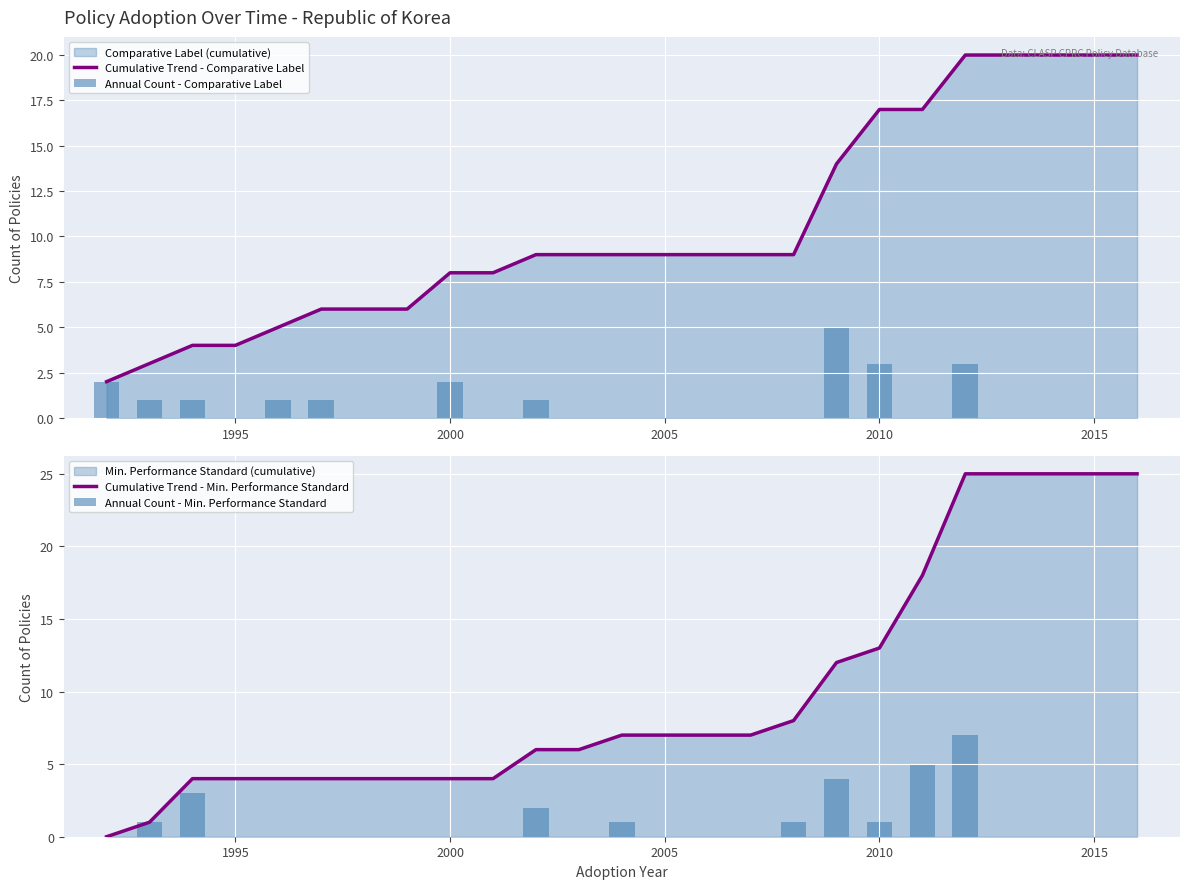

What is the highest value of the Cumulative Trend - Comparative Label series?

20